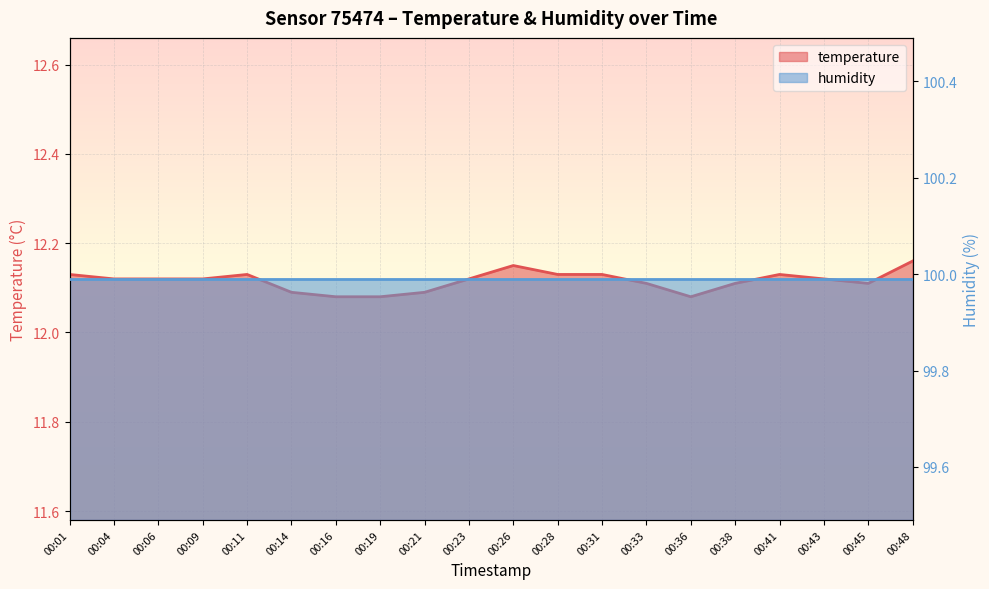

Which has a higher value, 00:16 or 00:36?

00:16